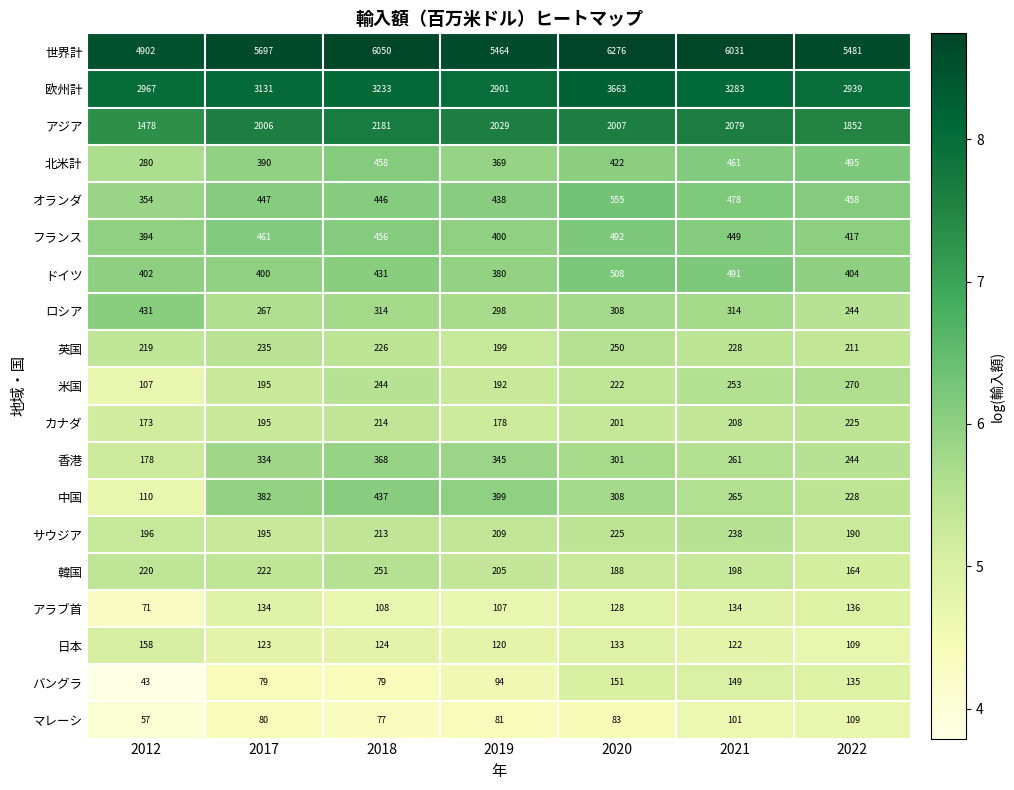

What is the difference between the オランダ values at 2022 and 2021?

20